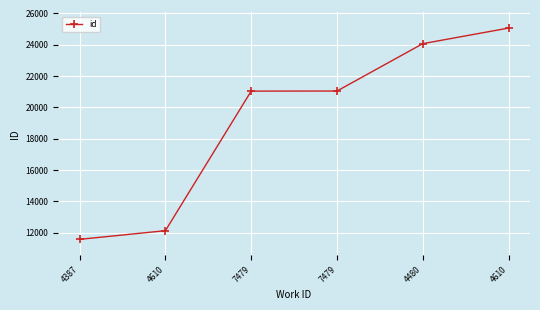

The chart shows a value of 37462 at 7479. True or false?

False